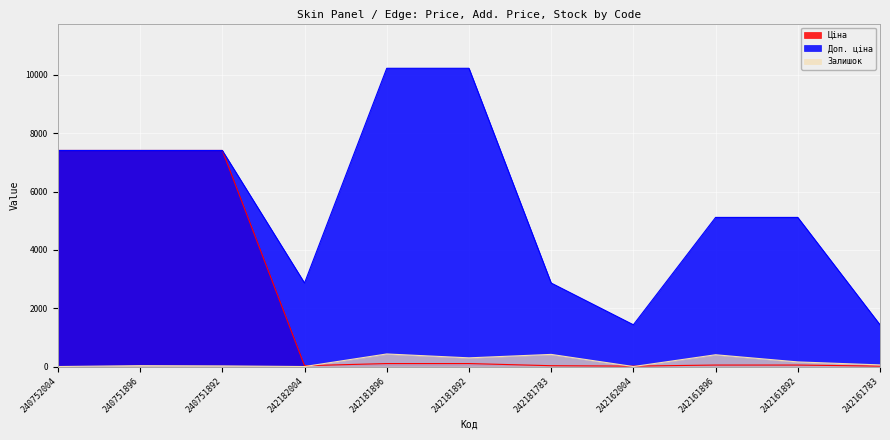

What is the difference between the maximum and second lowest values in the Залишок series?

431.0